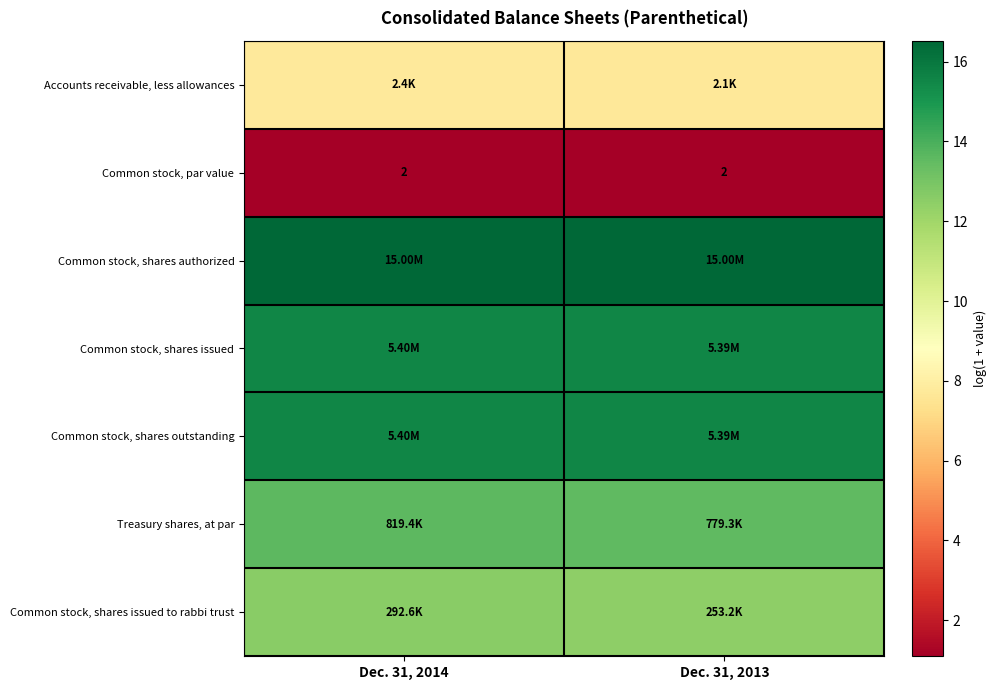

Count the Common stock, shares issued to rabbi trust values in the range 12 to 13.

2